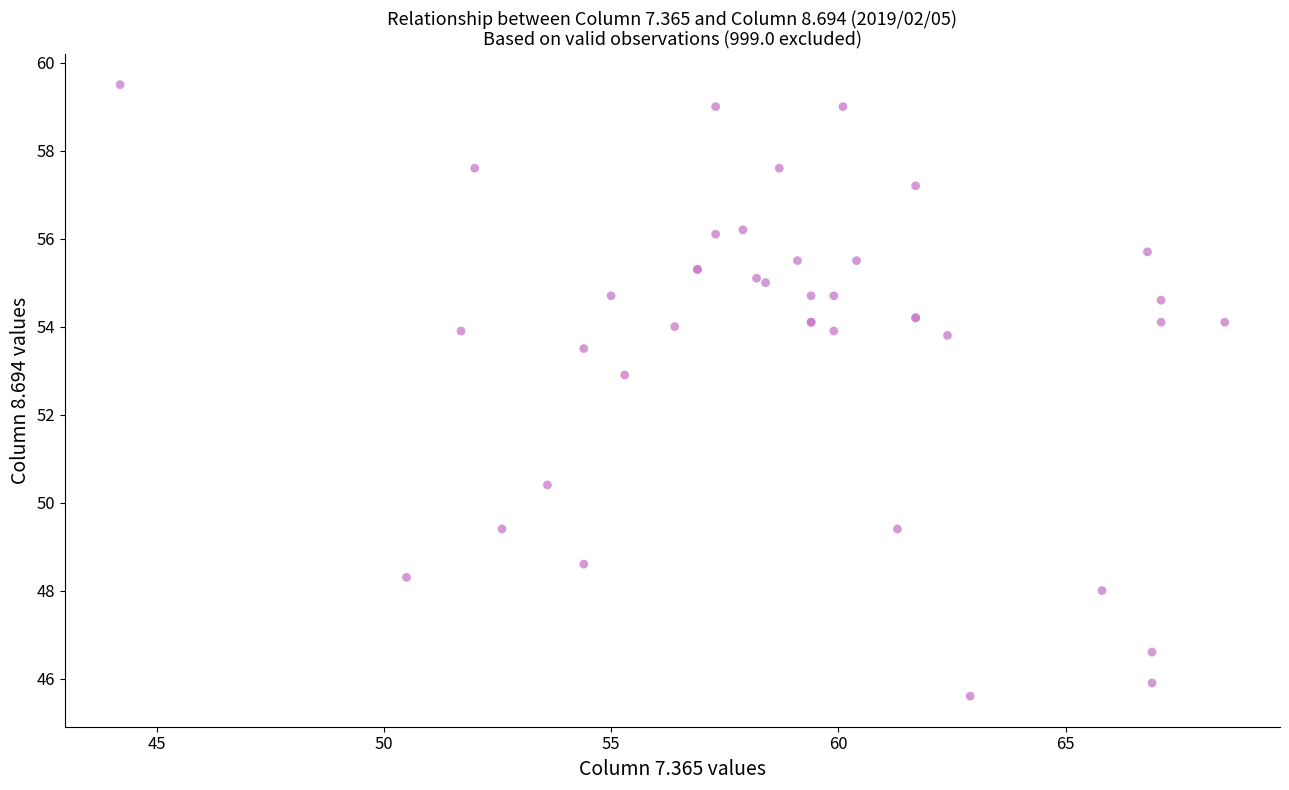

What Y value in the scatter plot is closest to 52?

52.9